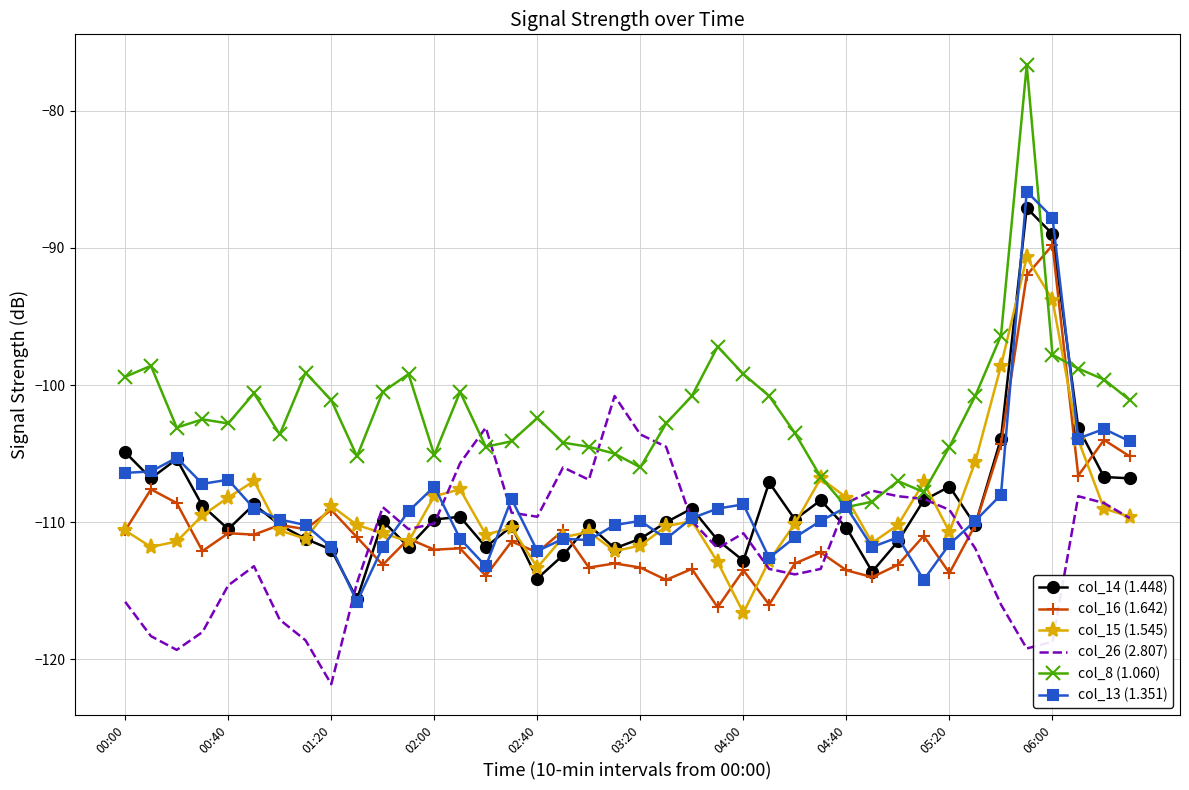

What is the maximum value for col_16 (1.642)?

-89.8